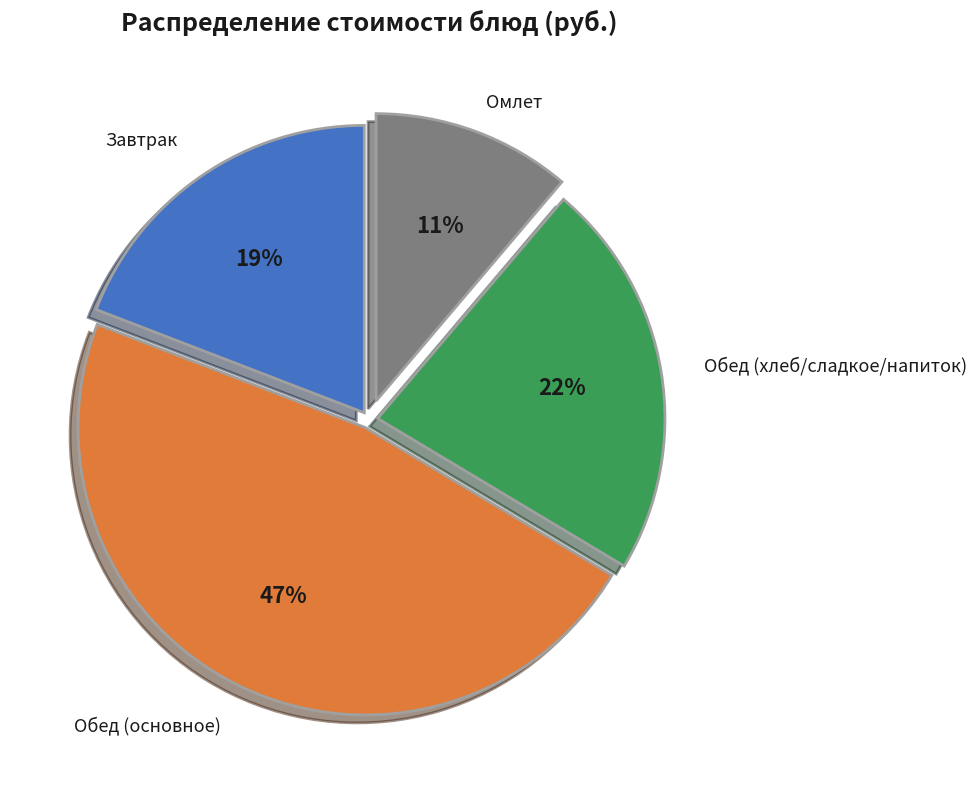

To the nearest percent, what is the difference between the largest and smallest slice percentages?

36%